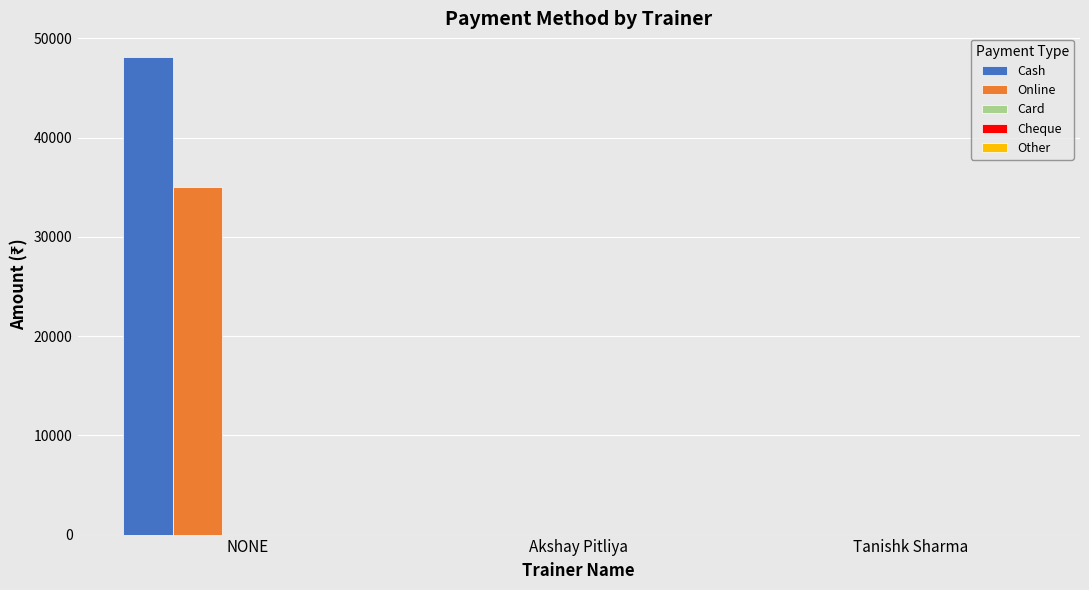

At which category is the sum across all series the highest?

NONE